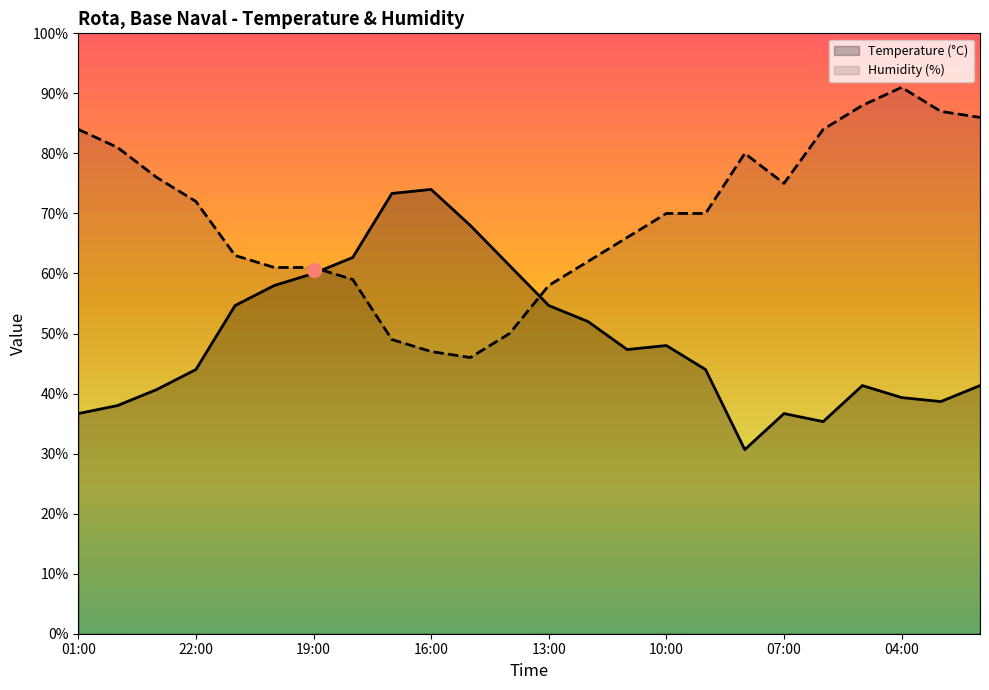

What is the lowest value of the Temperature (°C) series?

30.7